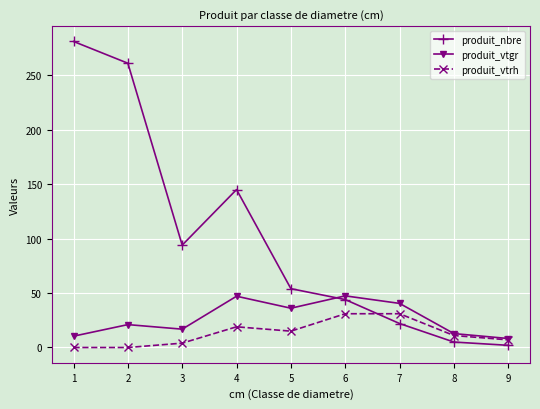

How many intersections are there between produit_vtrh and produit_nbre?

1